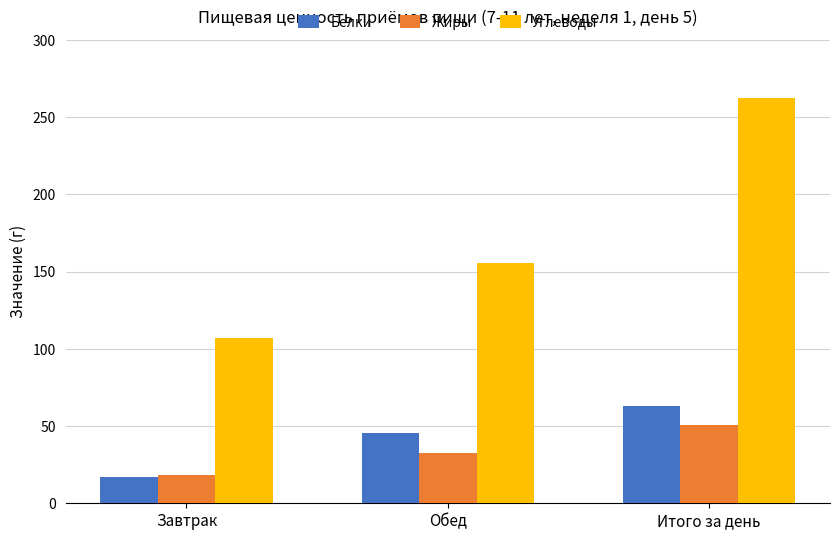

What is the spread (max minus min) of values at Завтрак?

90.0